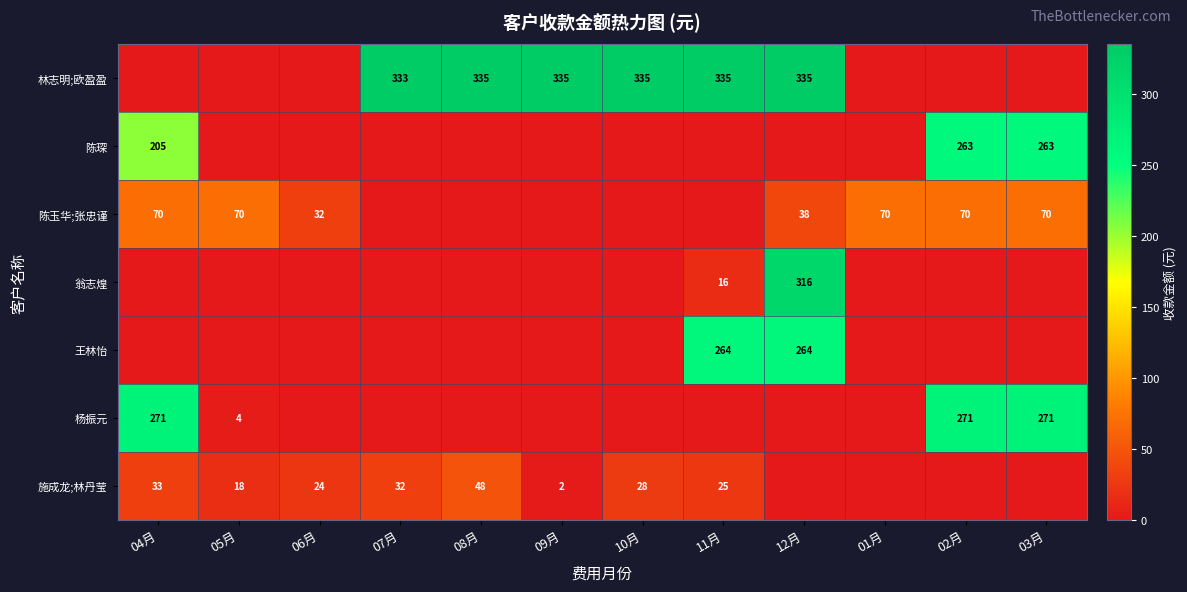

What is the difference between the highest and lowest values at 04月?

270.8